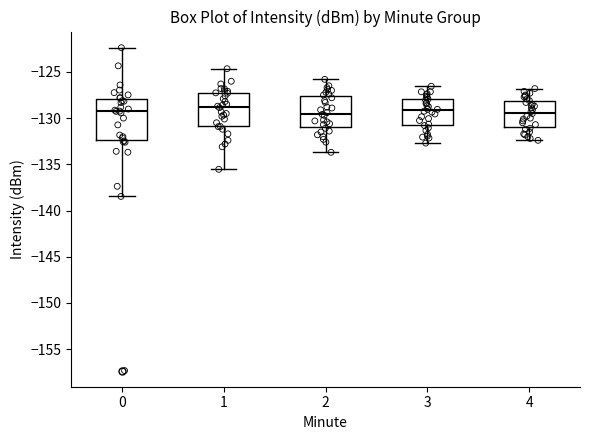

Comparing the boxes themselves (not the whiskers), which one is the tallest?

0